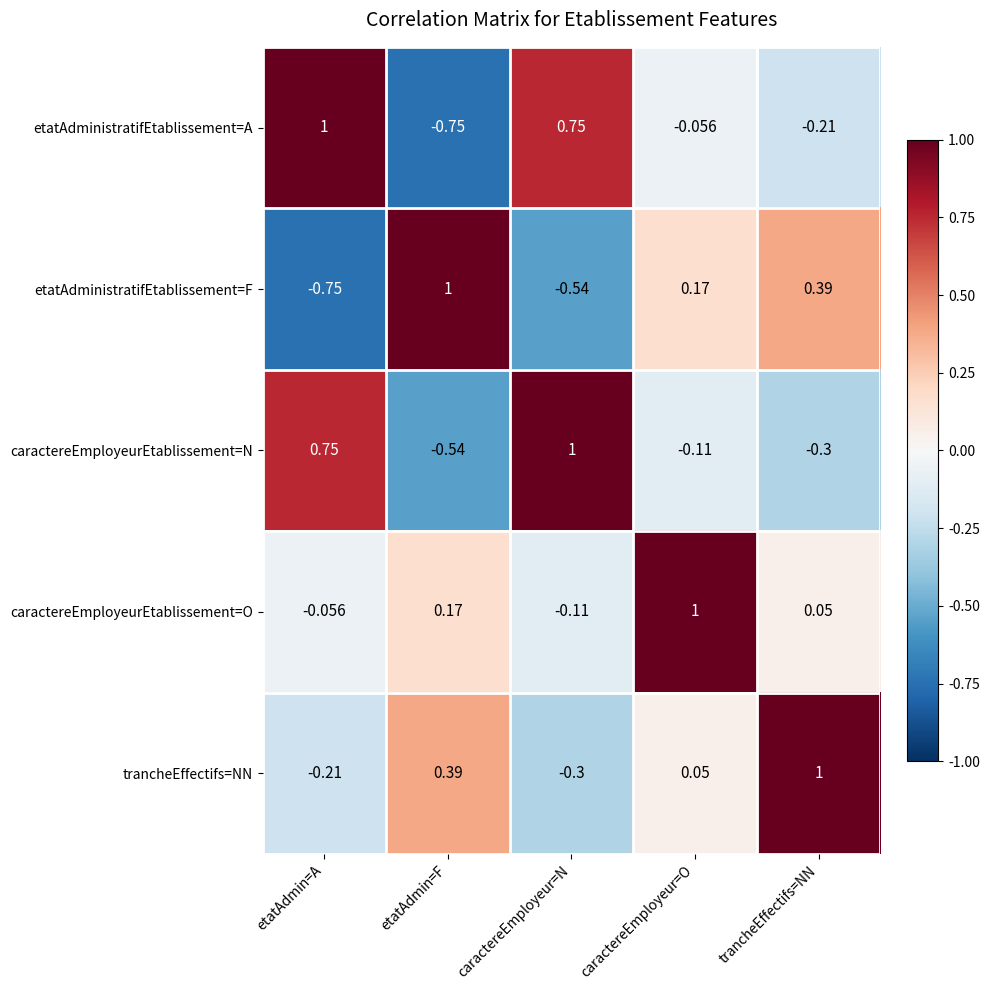

List the labels in order of caractereEmployeurEtablissement=O value, smallest first.

caractereEmployeur=N, etatAdmin=A, trancheEffectifs=NN, etatAdmin=F, caractereEmployeur=O